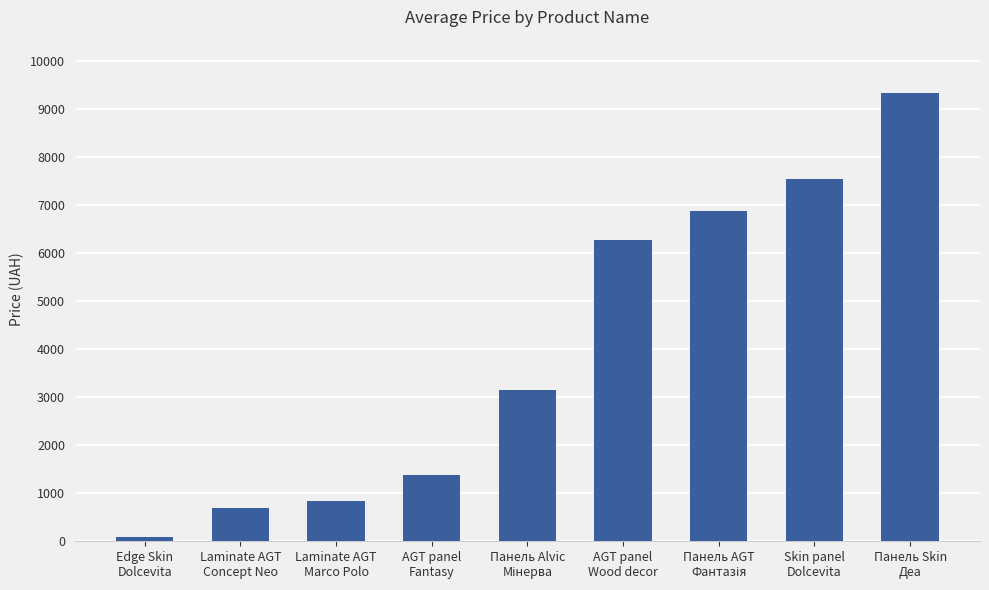

True or false: the data shows 1366.3 at AGT panel
Fantasy.

True